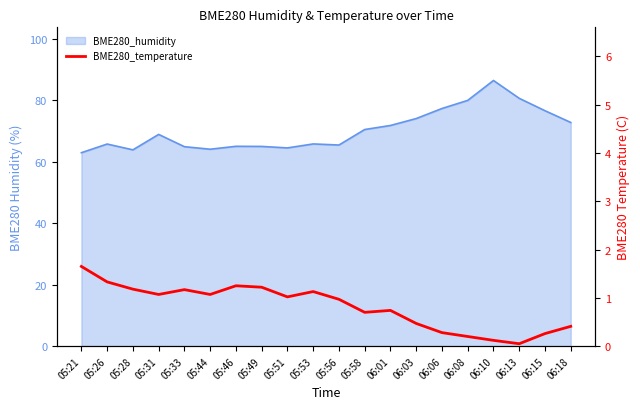

What is the label of the 15th point from the right?

05:44